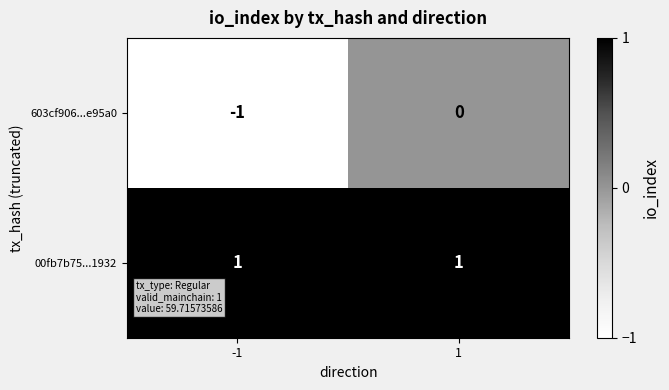

How many data points does each series have?

2